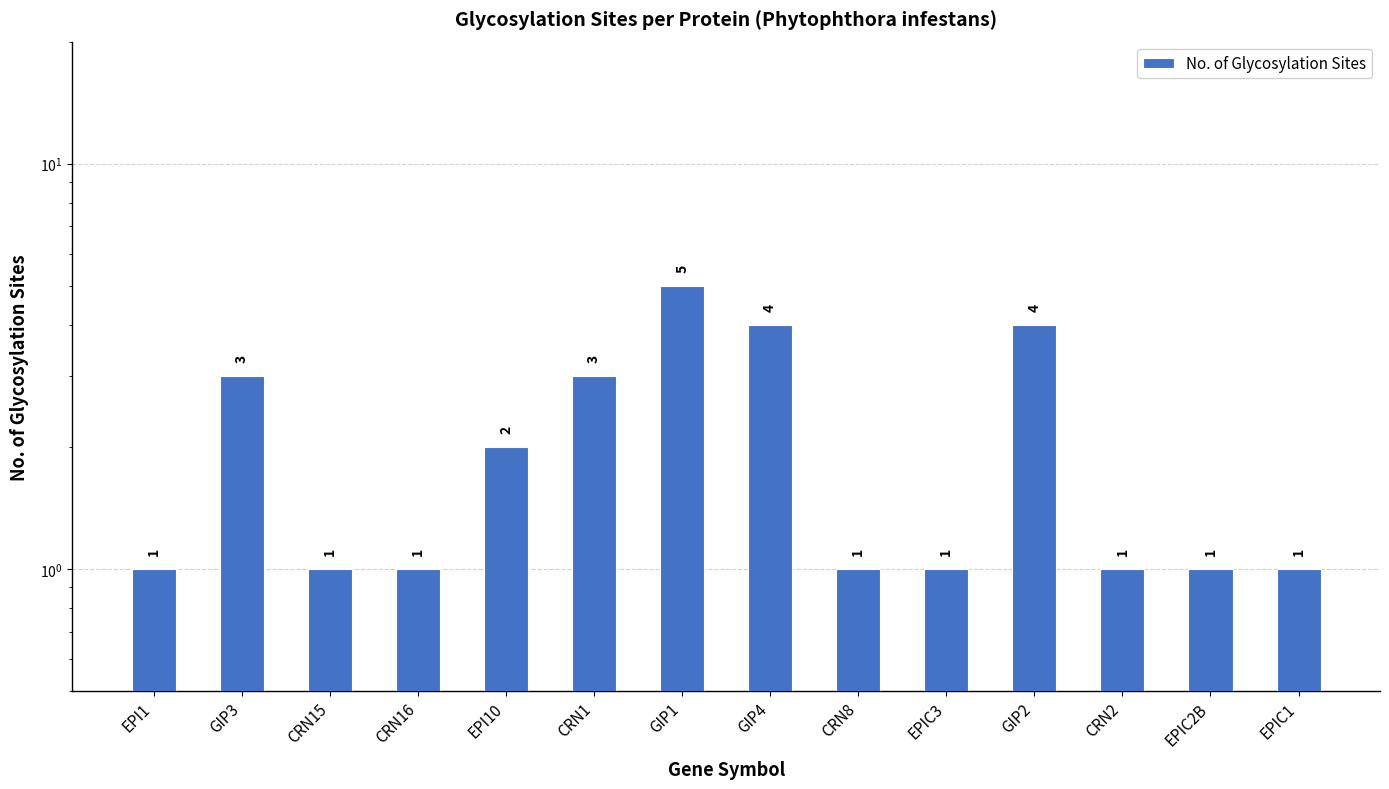

The value at GIP3 is 3. True or false?

True